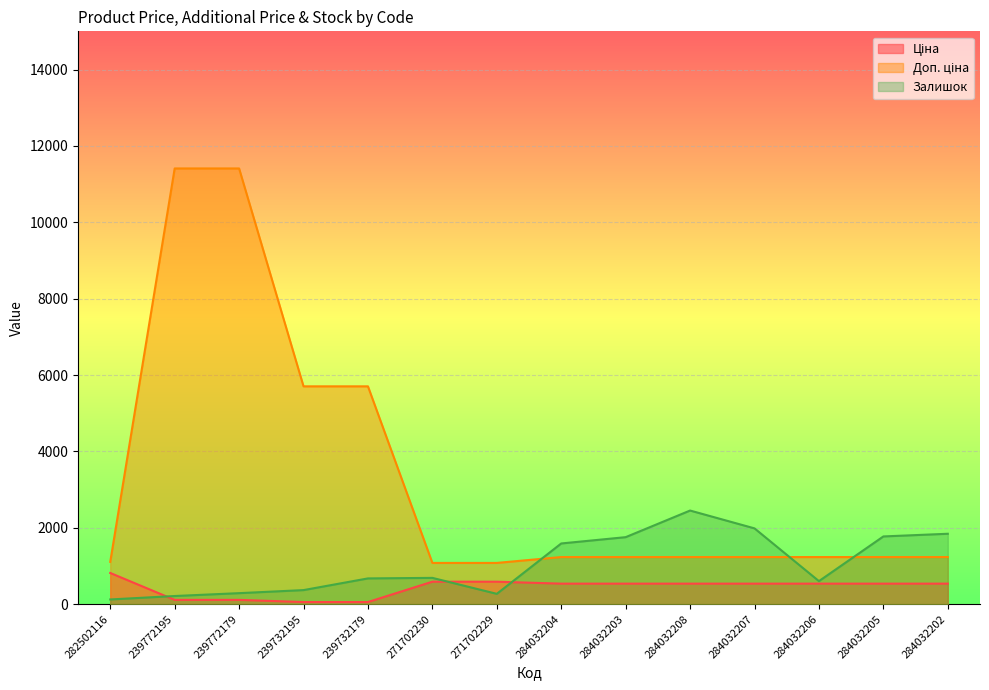

Rank the categories by Ціна value from lowest to highest.

239732195, 239732179, 239772195, 239772179, 284032204, 284032203, 284032208, 284032207, 284032206, 284032205, 284032202, 271702230, 271702229, 282502116